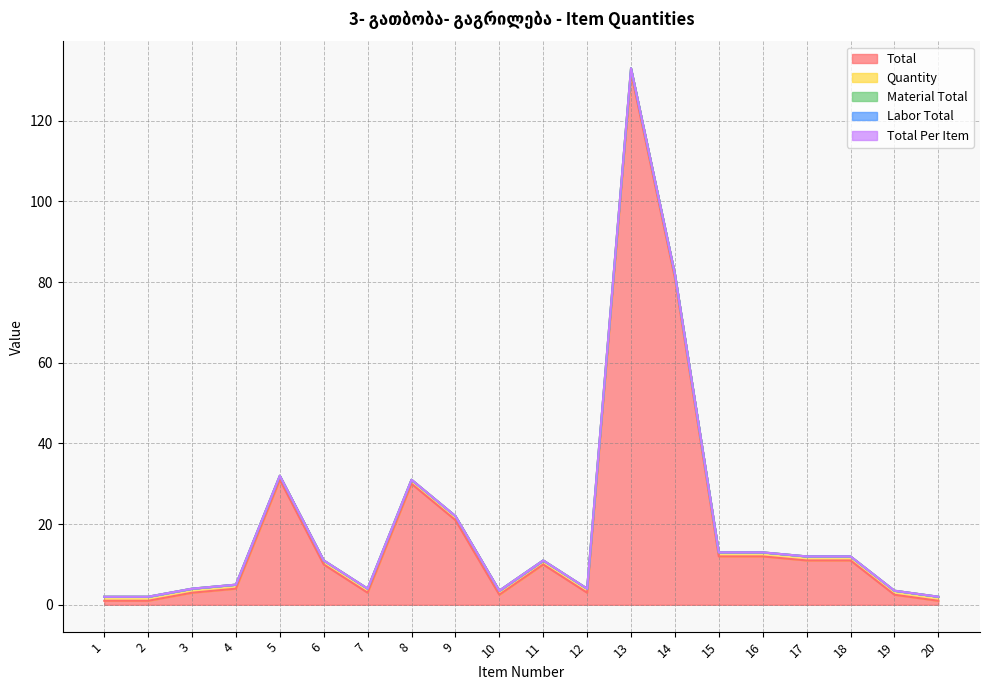

Reading left to right, list all the values displayed in this chart.

Total: 1=1.0	2=1.0	3=3.0	4=4.0	5=31.0	6=10.0	7=3.0	8=30.0	9=21.0	10=2.5	11=10.0	12=3.0	13=132.0	14=81.0	15=12.0	16=12.0	17=11.0	18=11.0	19=2.5	20=1.0
Quantity: 1=1.0	2=1.0	3=1.0	4=1.0	5=1.0	6=1.0	7=1.0	8=1.0	9=1.0	10=1.0	11=1.0	12=1.0	13=1.0	14=1.0	15=1.0	16=1.0	17=1.0	18=1.0	19=1.0	20=1.0
Material Total: 1=0.0	2=0.0	3=0.0	4=0.0	5=0.0	6=0.0	7=0.0	8=0.0	9=0.0	10=0.0	11=0.0	12=0.0	13=0.0	14=0.0	15=0.0	16=0.0	17=0.0	18=0.0	19=0.0	20=0.0
Labor Total: 1=0.0	2=0.0	3=0.0	4=0.0	5=0.0	6=0.0	7=0.0	8=0.0	9=0.0	10=0.0	11=0.0	12=0.0	13=0.0	14=0.0	15=0.0	16=0.0	17=0.0	18=0.0	19=0.0	20=0.0
Total Per Item: 1=0.0	2=0.0	3=0.0	4=0.0	5=0.0	6=0.0	7=0.0	8=0.0	9=0.0	10=0.0	11=0.0	12=0.0	13=0.0	14=0.0	15=0.0	16=0.0	17=0.0	18=0.0	19=0.0	20=0.0